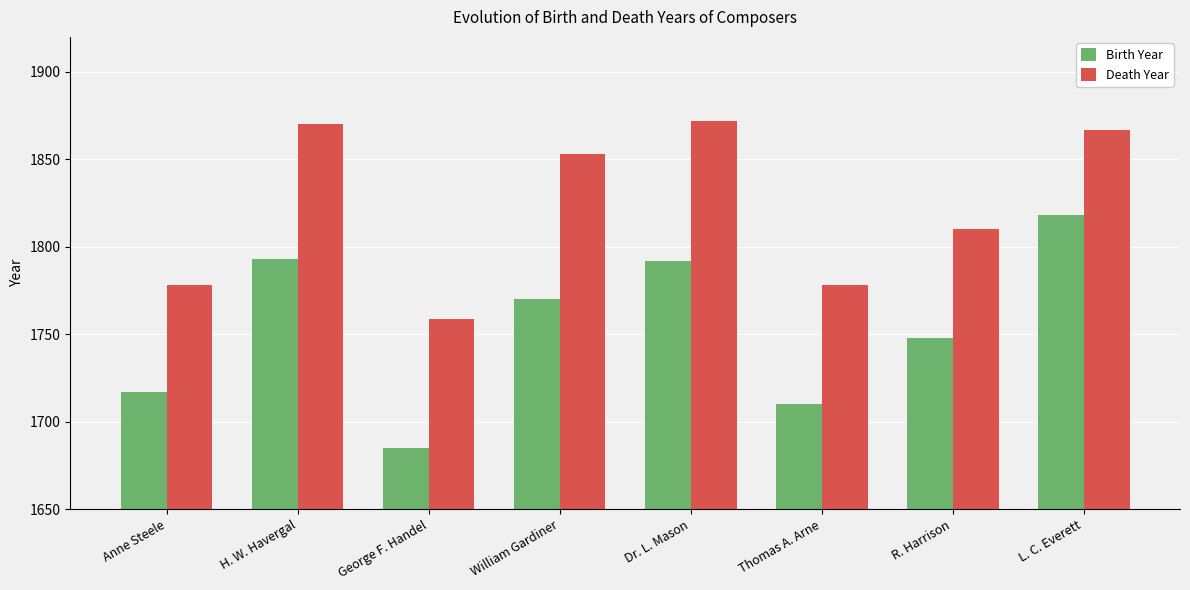

Where does the Birth Year series first go above 1770?

H. W. Havergal